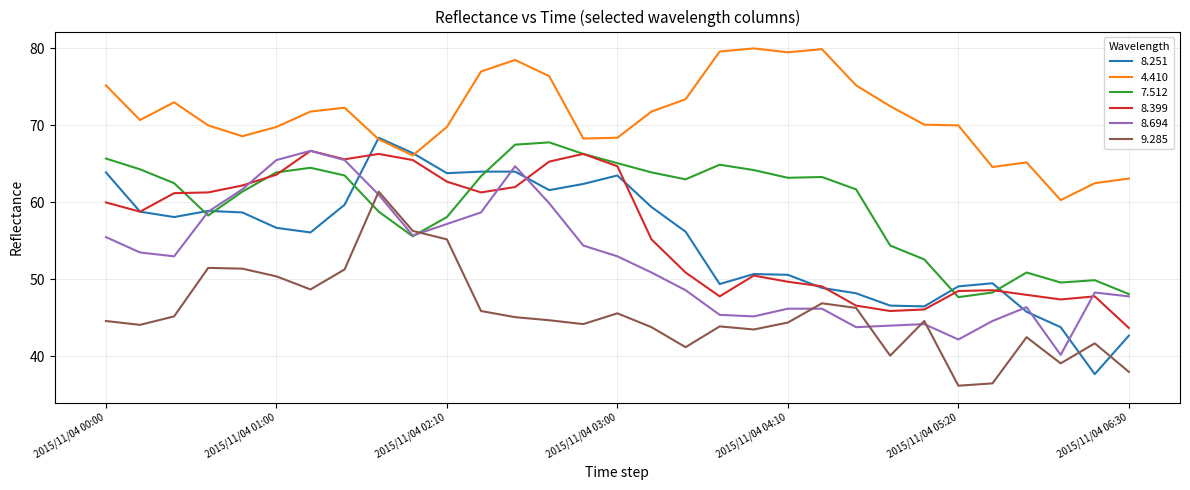

What is the minimum value shown in the chart?

36.2